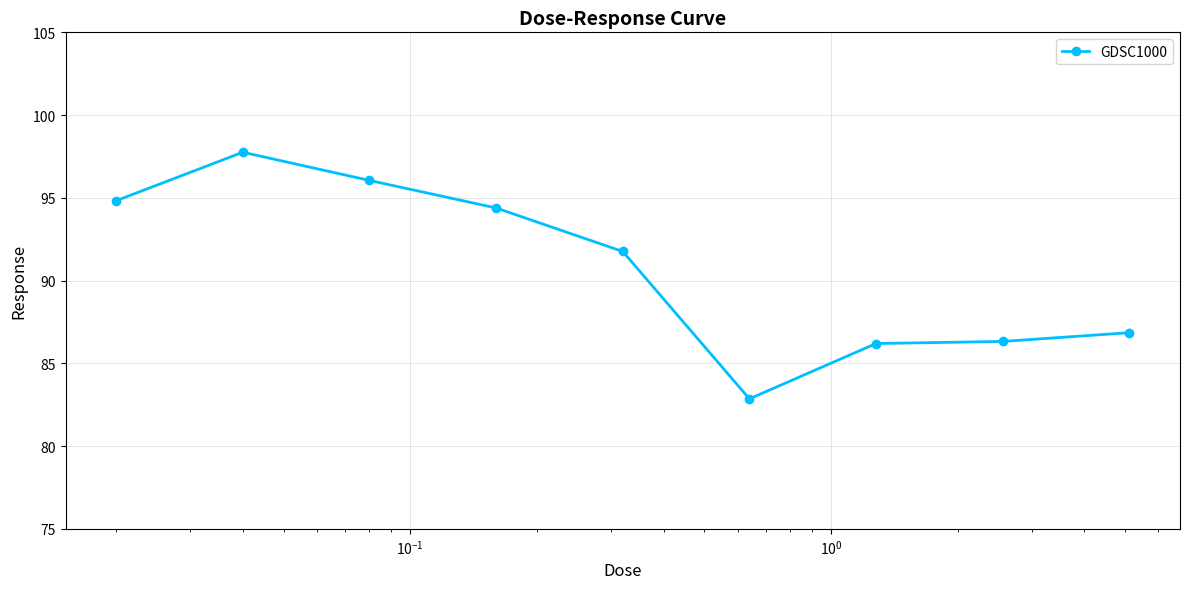

What is the difference between the maximum and minimum values?

14.9